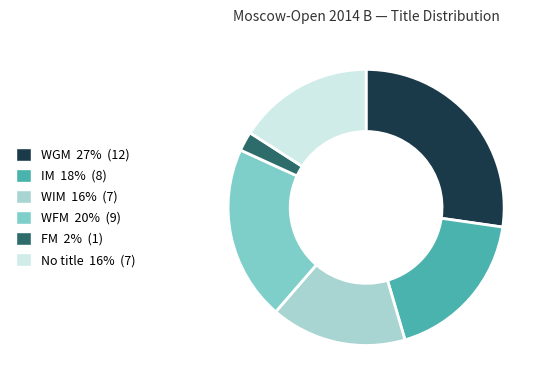

Is there a majority slice in this chart?

No